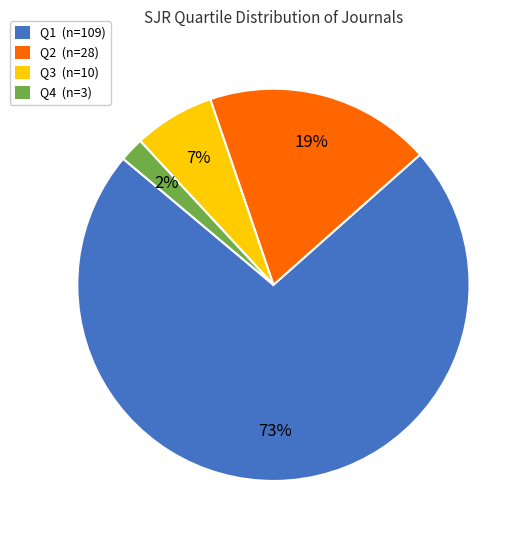

To the nearest percent, what percentage of the pie is Q2?

19%